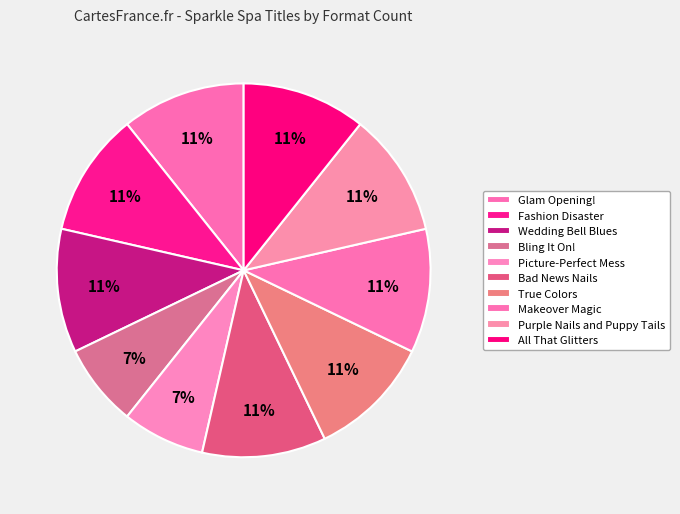

What percentage is the Bad News Nails slice, to the nearest percent?

11%